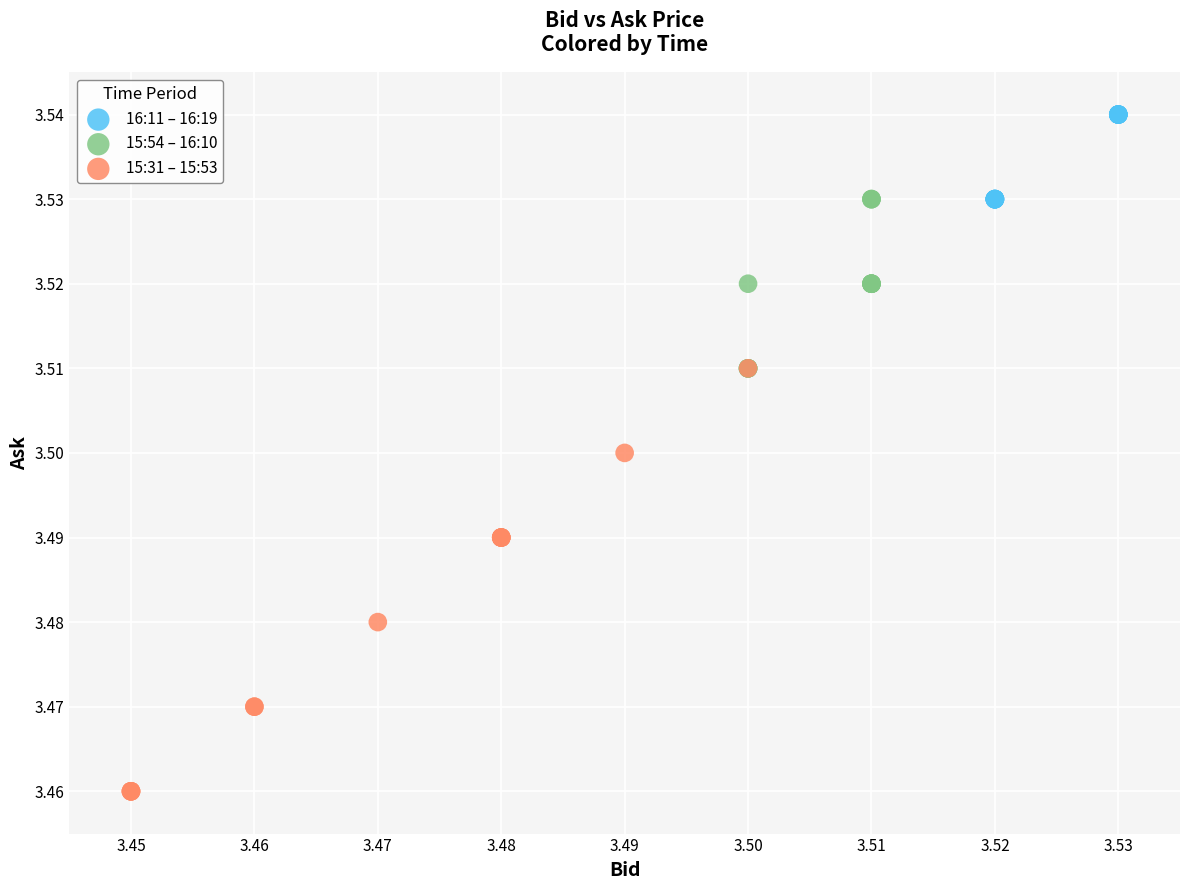

Which series contains the lowest Y value?

15:31 – 15:53